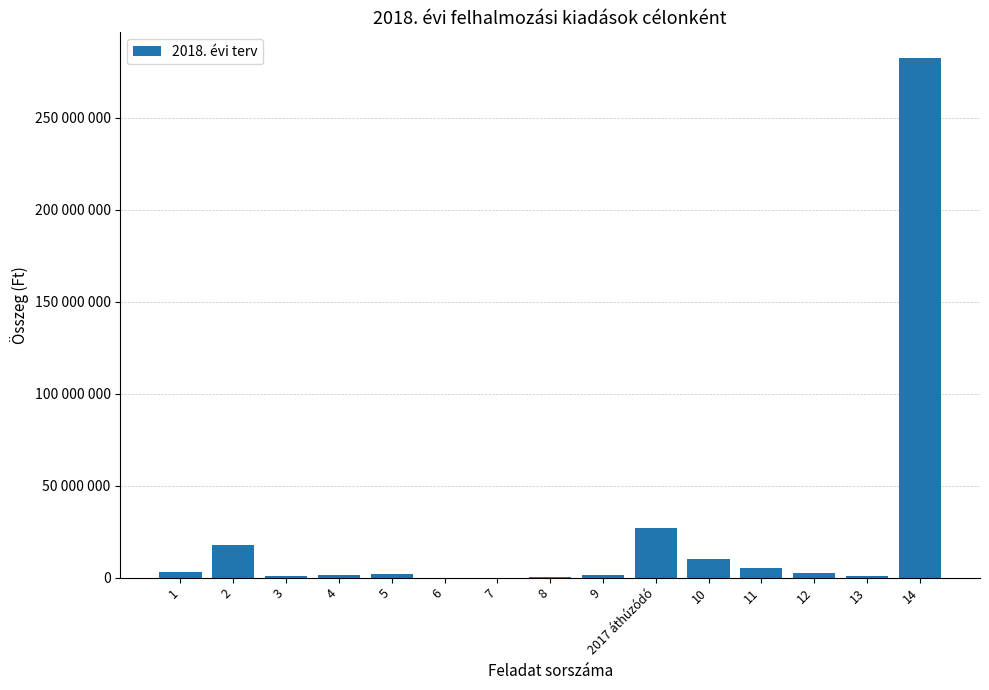

List the labels in order of value, largest first.

14, 2017 áthúzódó, 2, 10, 11, 1, 12, 5, 4, 9, 3, 13, 8, 7, 6